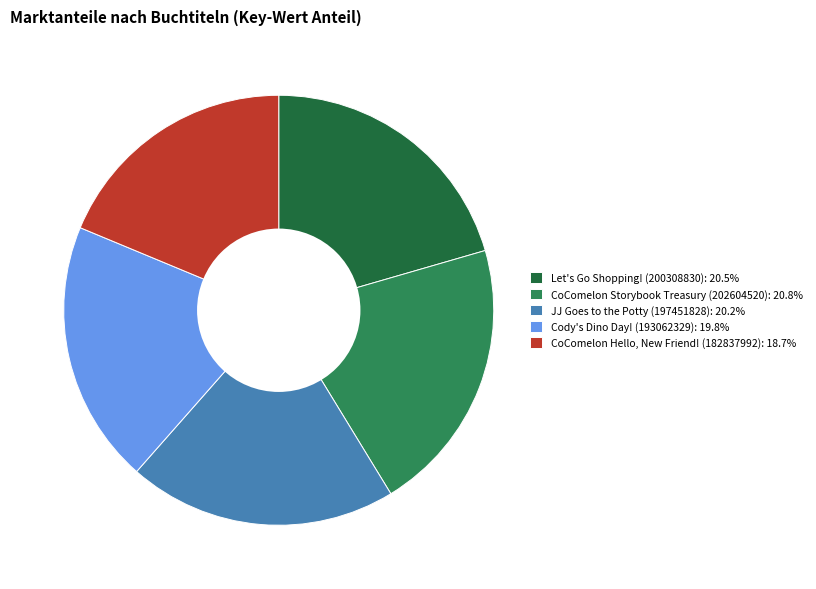

What is the ratio of the value at JJ Goes to the Potty (197451828): 20.2% to the value at CoComelon Hello, New Friend! (182837992): 18.7%?

1.1